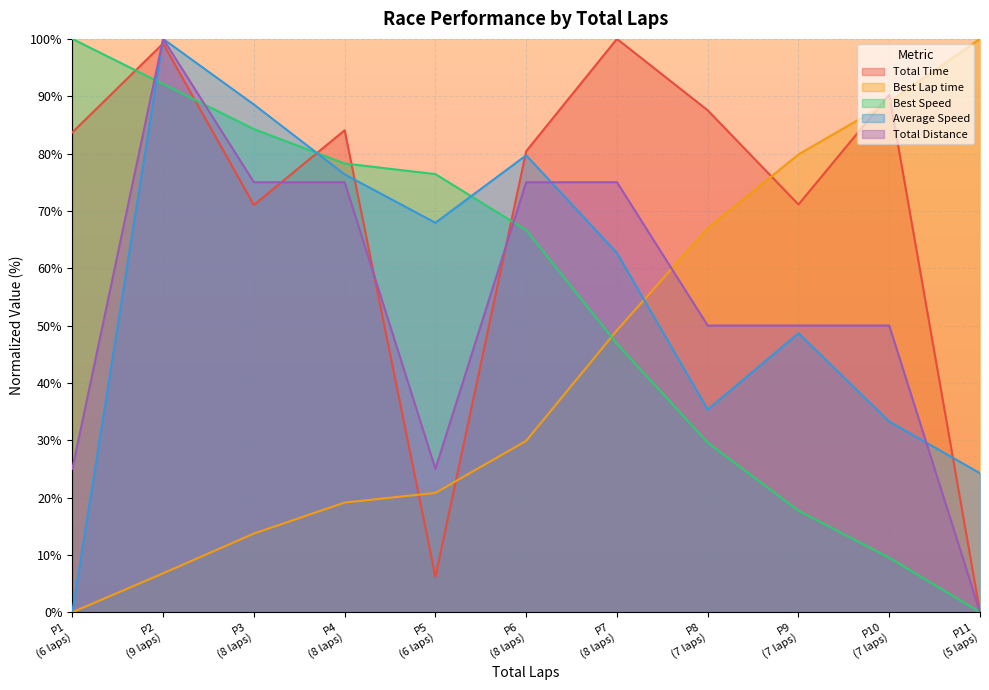

Which series has the largest total across all categories?

Total Time